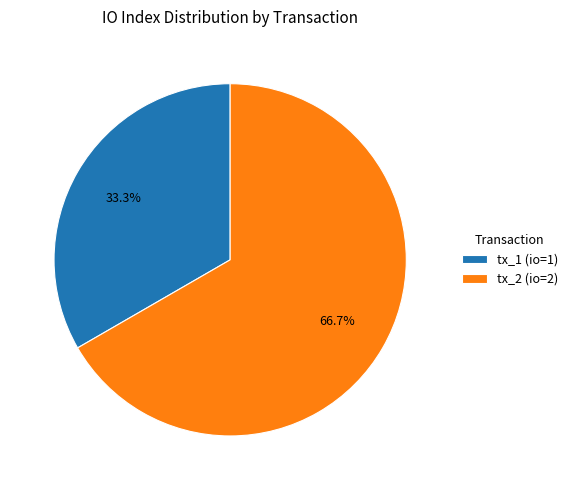

Rank the categories by value from lowest to highest.

tx_1 (io=1), tx_2 (io=2)